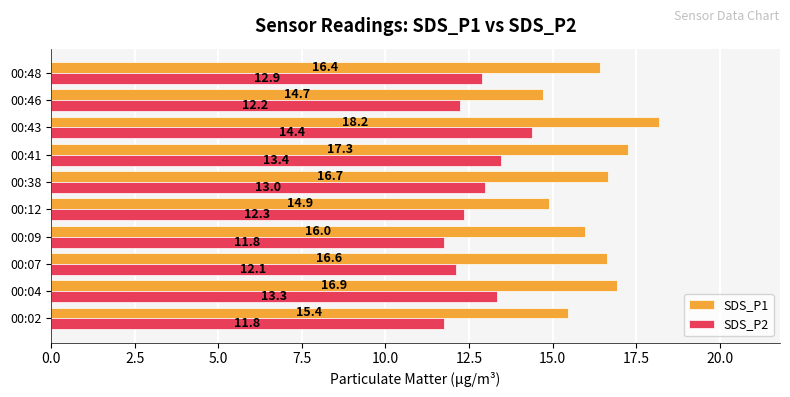

Which series has the largest total across all categories?

SDS_P1